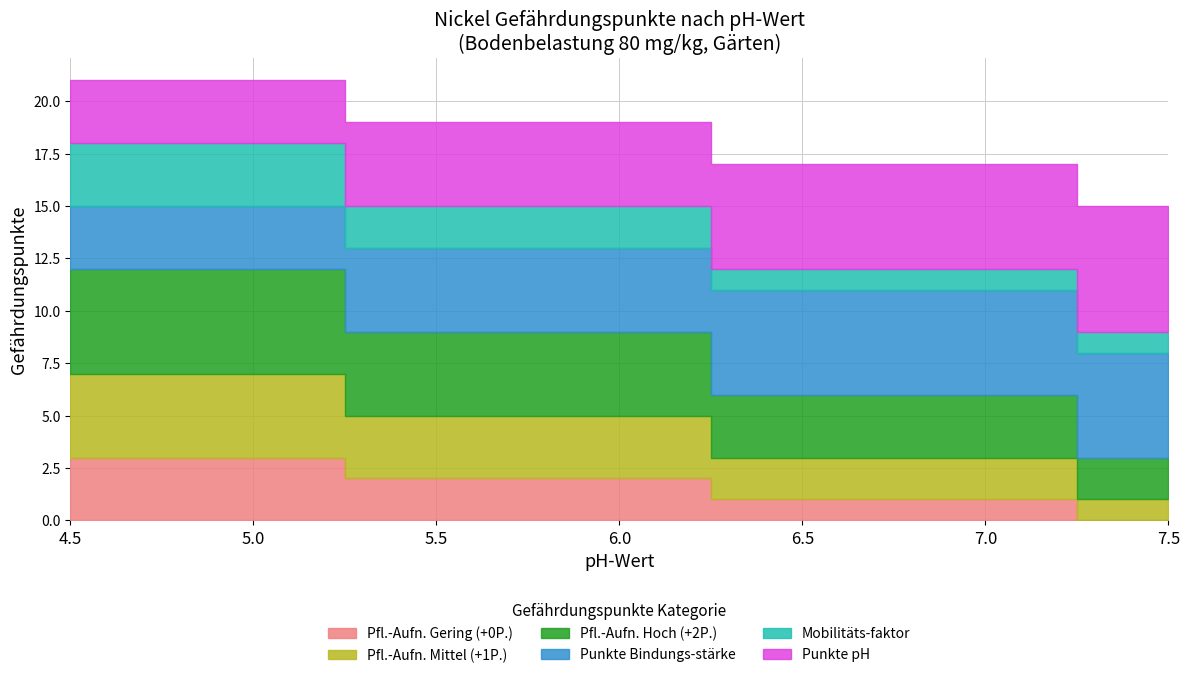

What is the difference between the highest and lowest values at 4.5?

2